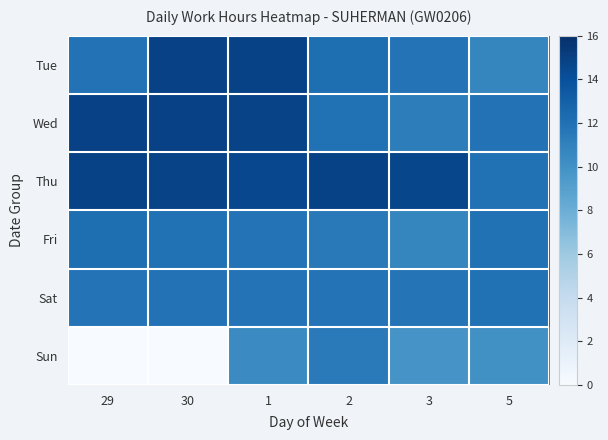

Reading right to left, what are all the values shown in this chart?

Tue: 5=10.7	3=11.8	2=12.2	1=14.8	30=14.9	29=11.9
Wed: 5=11.9	3=11.2	2=11.9	1=14.8	30=14.9	29=14.9
Thu: 5=11.9	3=14.6	2=14.9	1=14.6	30=14.8	29=14.8
Fri: 5=11.9	3=10.7	2=11.4	1=11.8	30=11.9	29=12.2
Sat: 5=11.9	3=11.8	2=11.8	1=11.8	30=11.9	29=11.8
Sun: 5=10.1	3=9.8	2=11.4	1=10.4	30=0.0	29=0.0